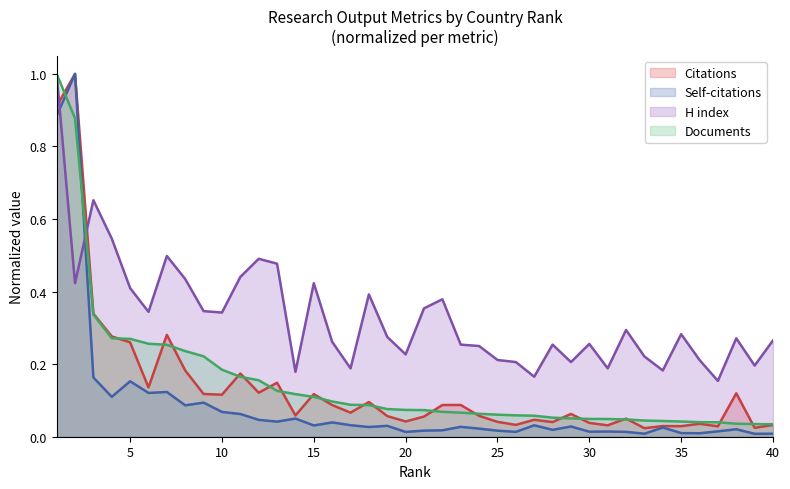

How many times do Citations and H index cross each other?

2